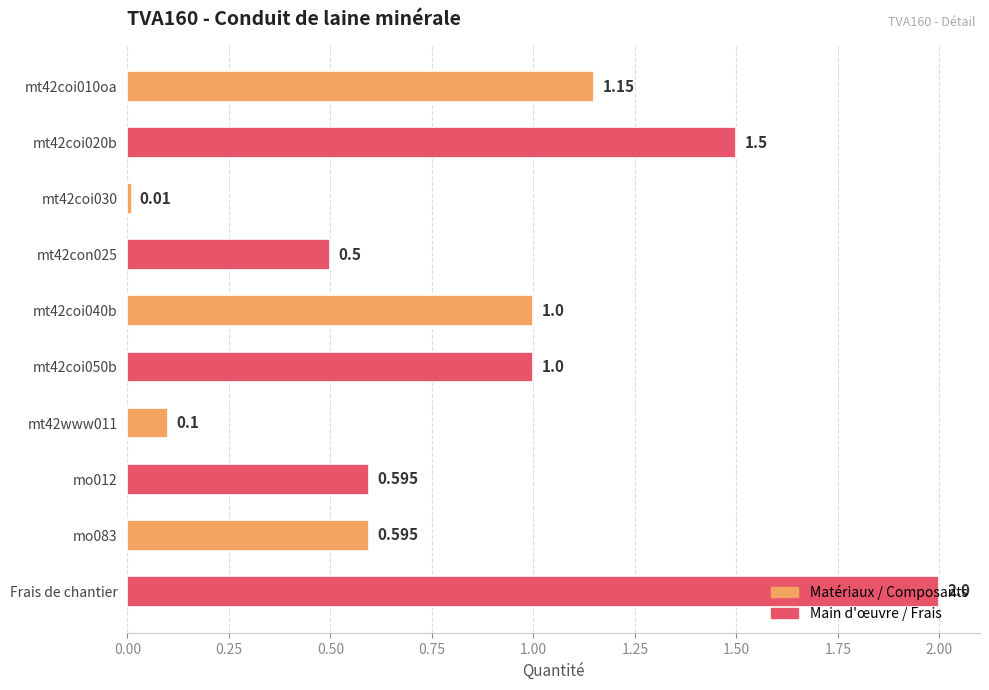

What is the difference between the second highest and minimum values?

1.5